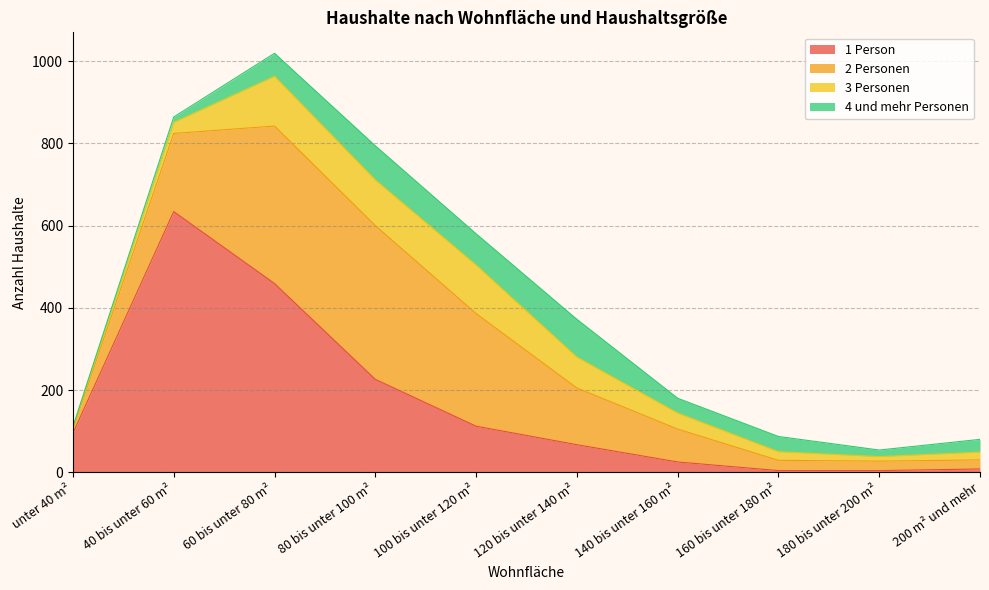

Count the number of data series in this chart.

4